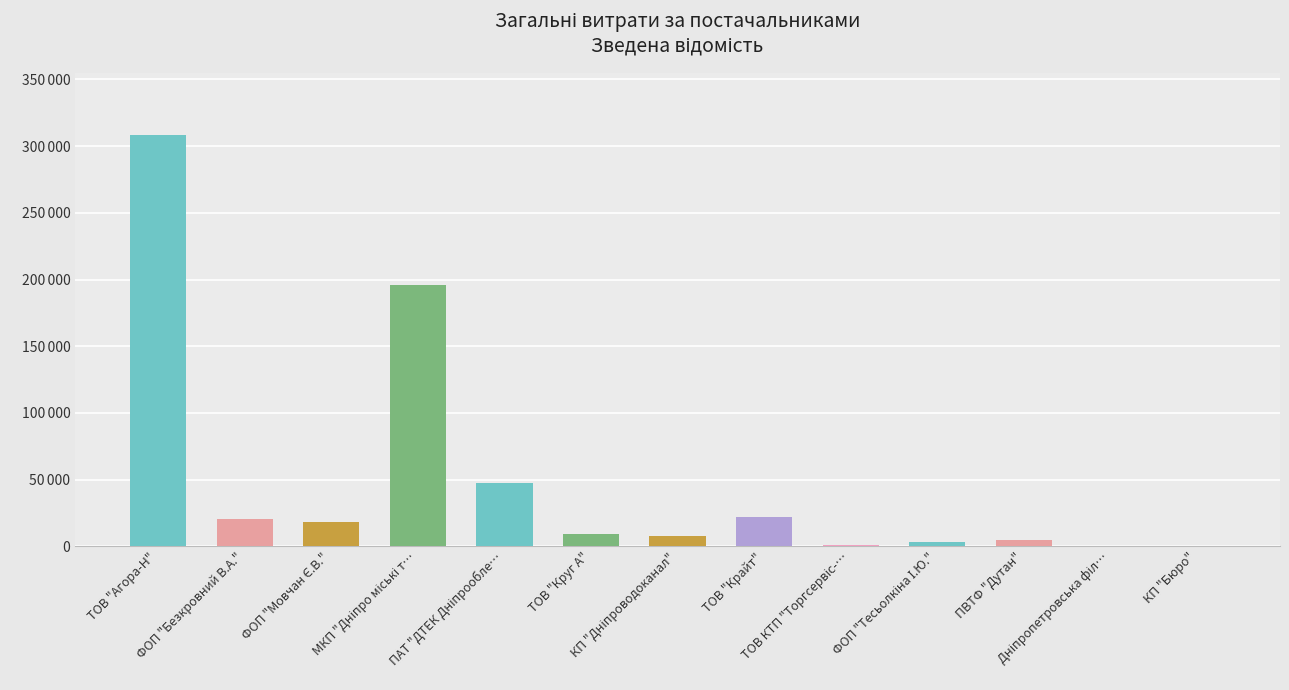

Rank the categories by value from lowest to highest.

КП "Бюро", Дніпропетровська філія ПАТ "Укртелеком", ТОВ КТП "Торгсервіс-Дніпро", ФОП "Тесьолкіна І.Ю.", ПВТФ "Дутан", КП "Дніпроводоканал", ТОВ "Круг А", ФОП "Мовчан Є.В.", ФОП "Безкровний В.А.", ТОВ "Крайт", ПАТ "ДТЕК Дніпрообленерго", МКП "Дніпро міські теплові", ТОВ "Агора-Н"